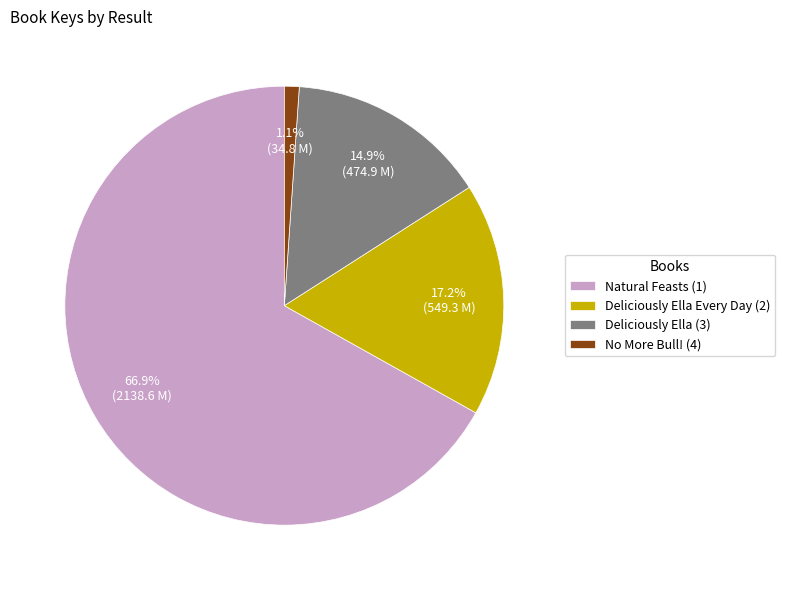

What portion of the pie excludes Deliciously Ella (3)?

85.1%